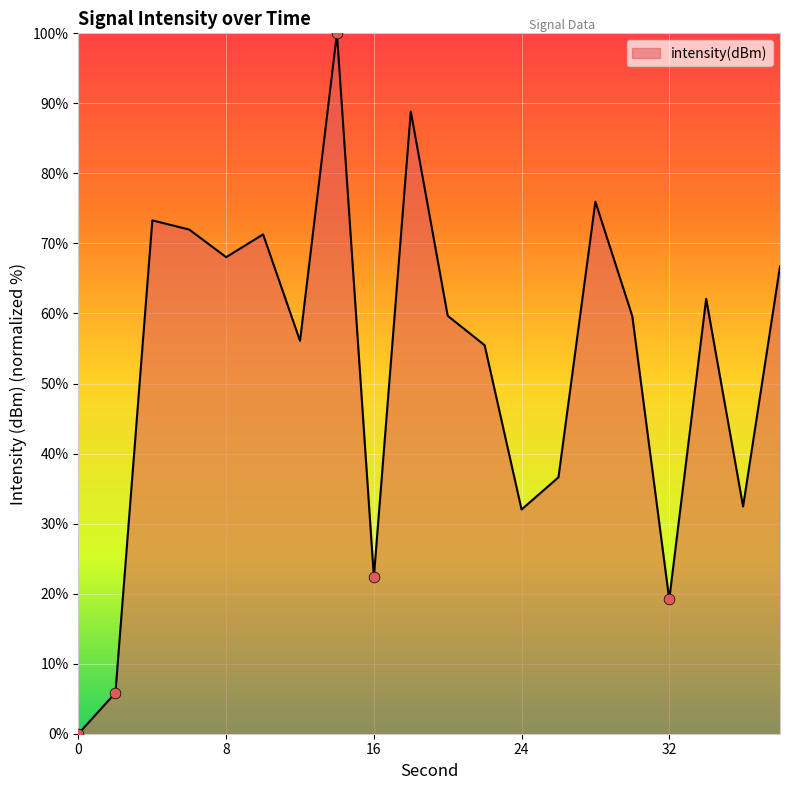

What is the maximum value shown in the chart?

100.0